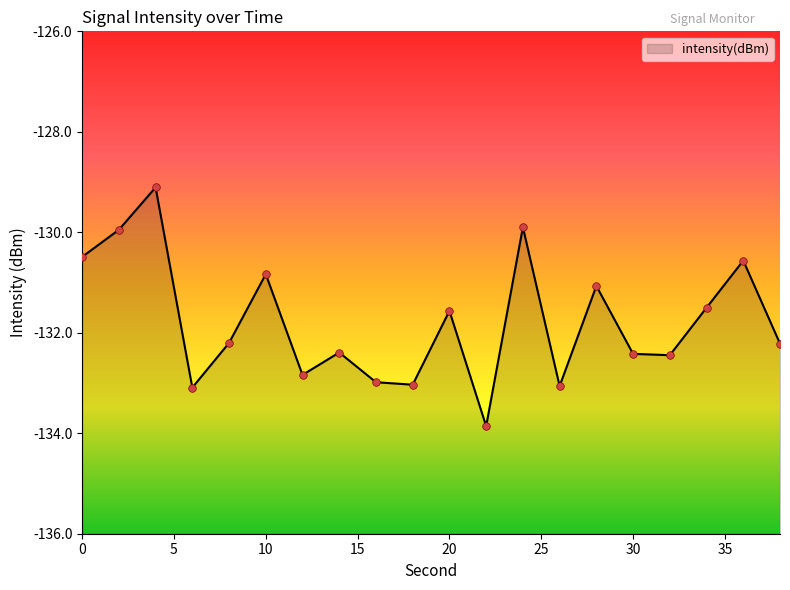

Which has a higher value, 38 or 34?

34